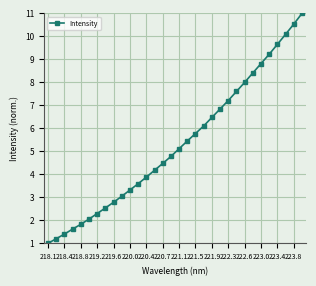

What is the difference between the maximum and minimum values?

10.0